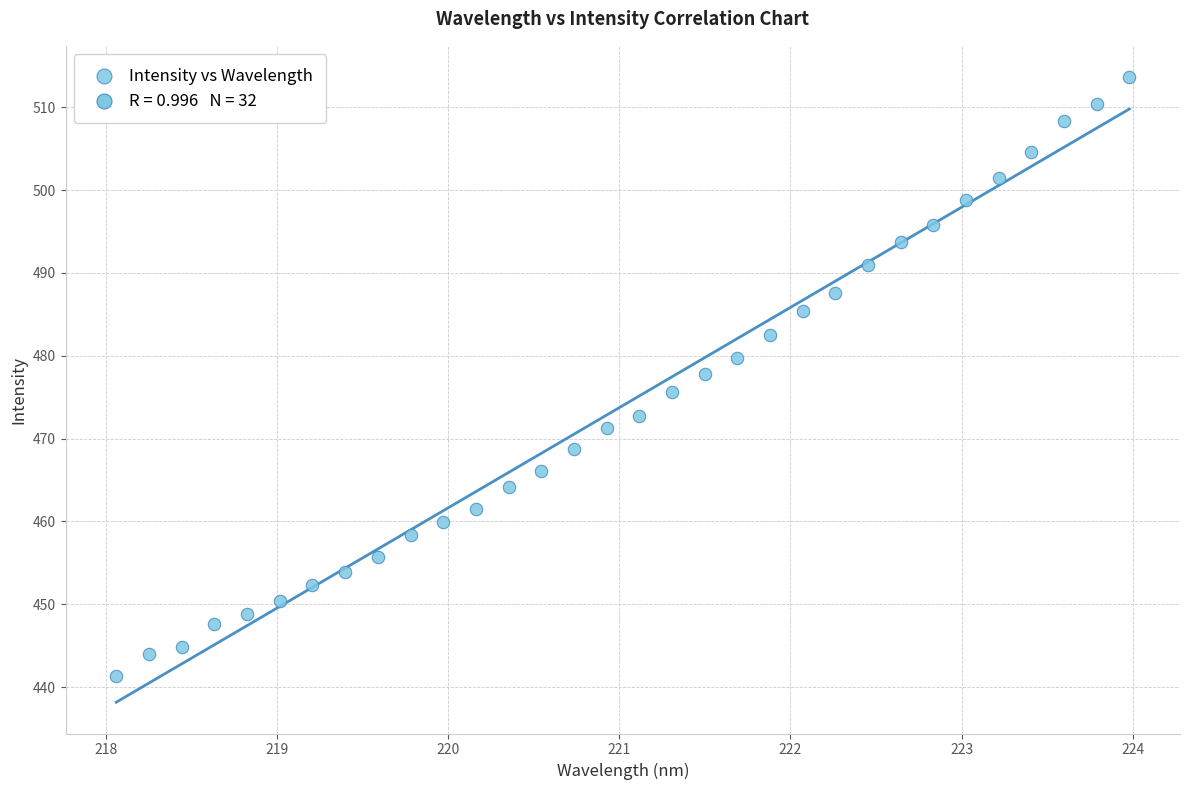

What is the range of Y values (max minus min)?

72.2